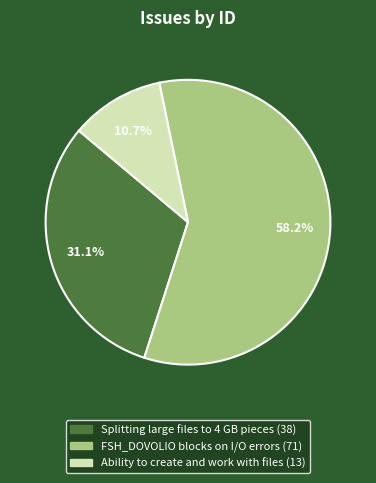

To the nearest percent, what is the difference between the largest and smallest slice percentages?

48%